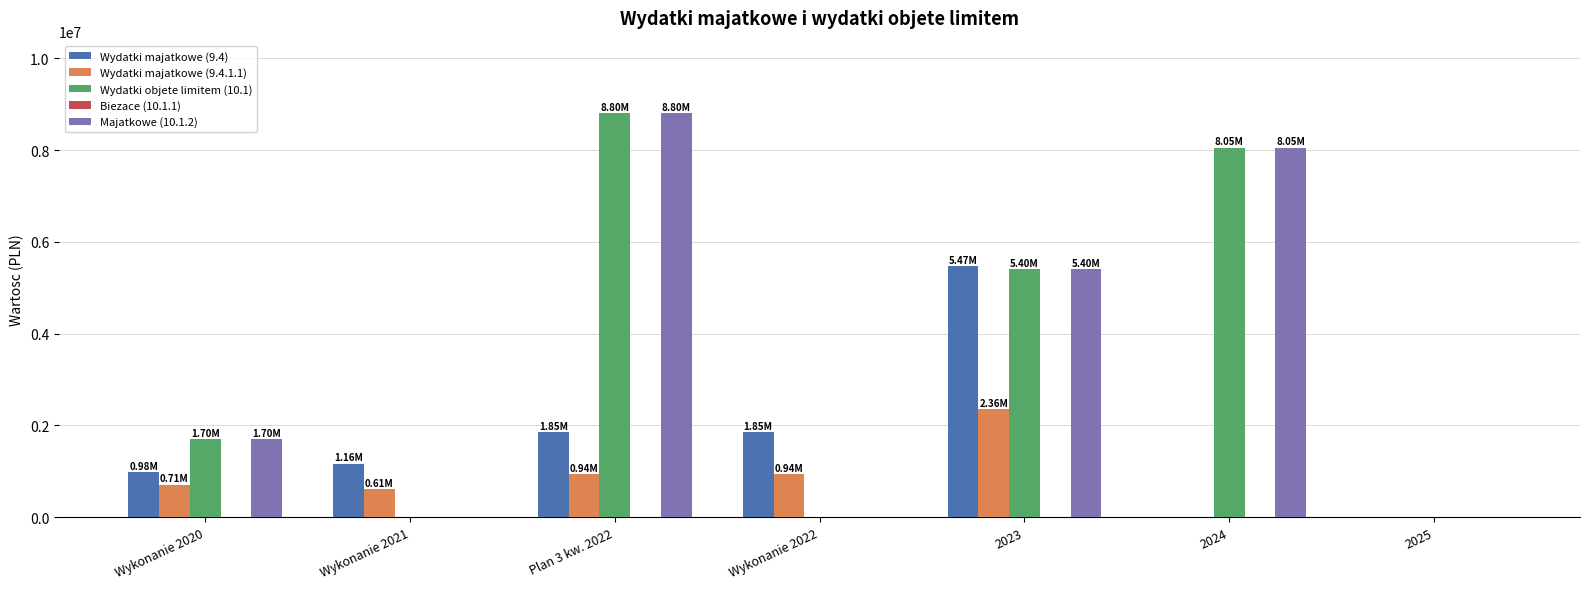

Is the value of Wydatki majatkowe (9.4) at Wykonanie 2020 greater than the value of Wydatki majatkowe (9.4.1.1) at Wykonanie 2020?

Yes